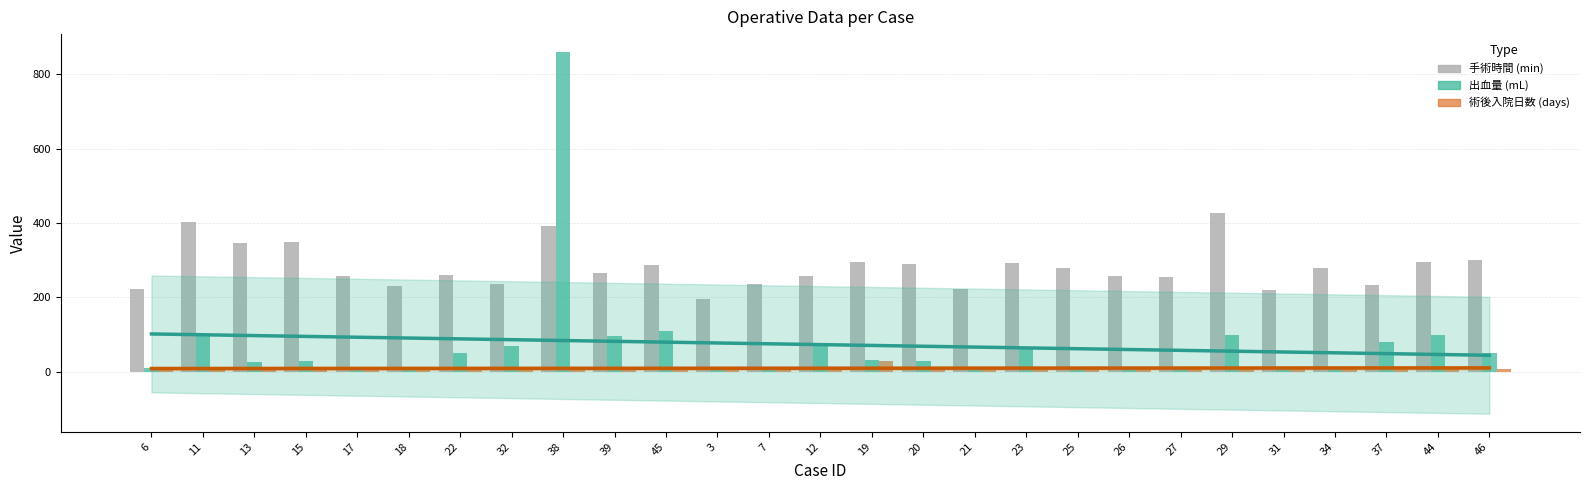

Which category has the highest value in the 手術時間 (min) series?

29